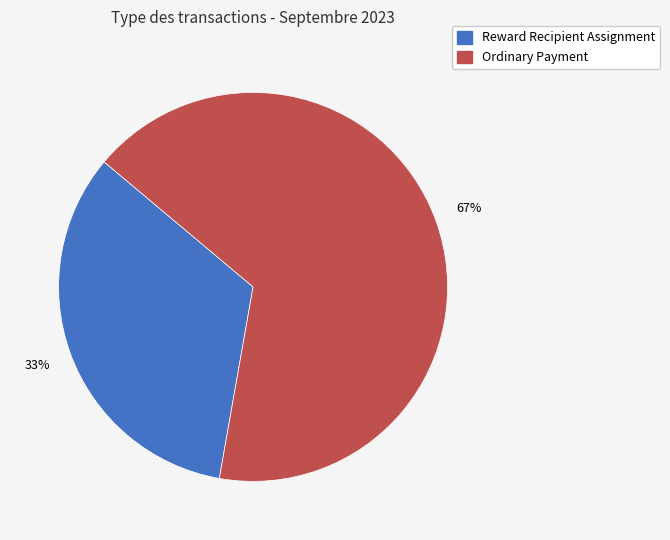

What is the majority slice?

Ordinary Payment